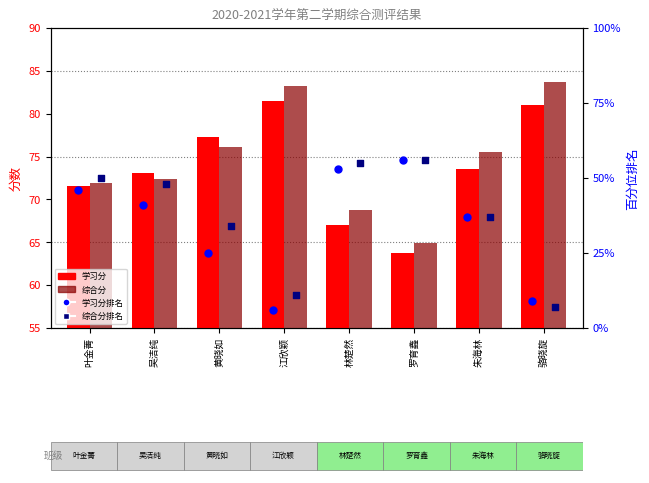

Is the value of 学习分排名百分位 at 骆晓旋 greater than the value of 学习分 at 叶金菁?

No